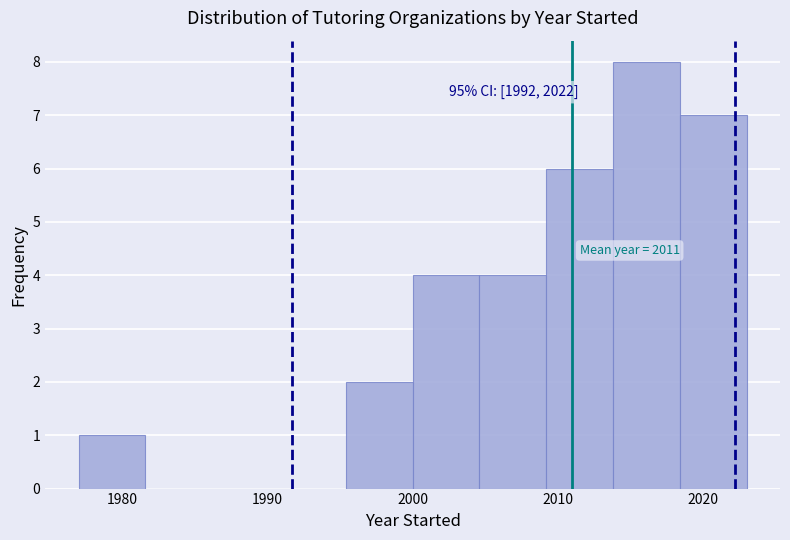

Over which range of the x-axis is the bar tallest?

2013.8 to 2018.4